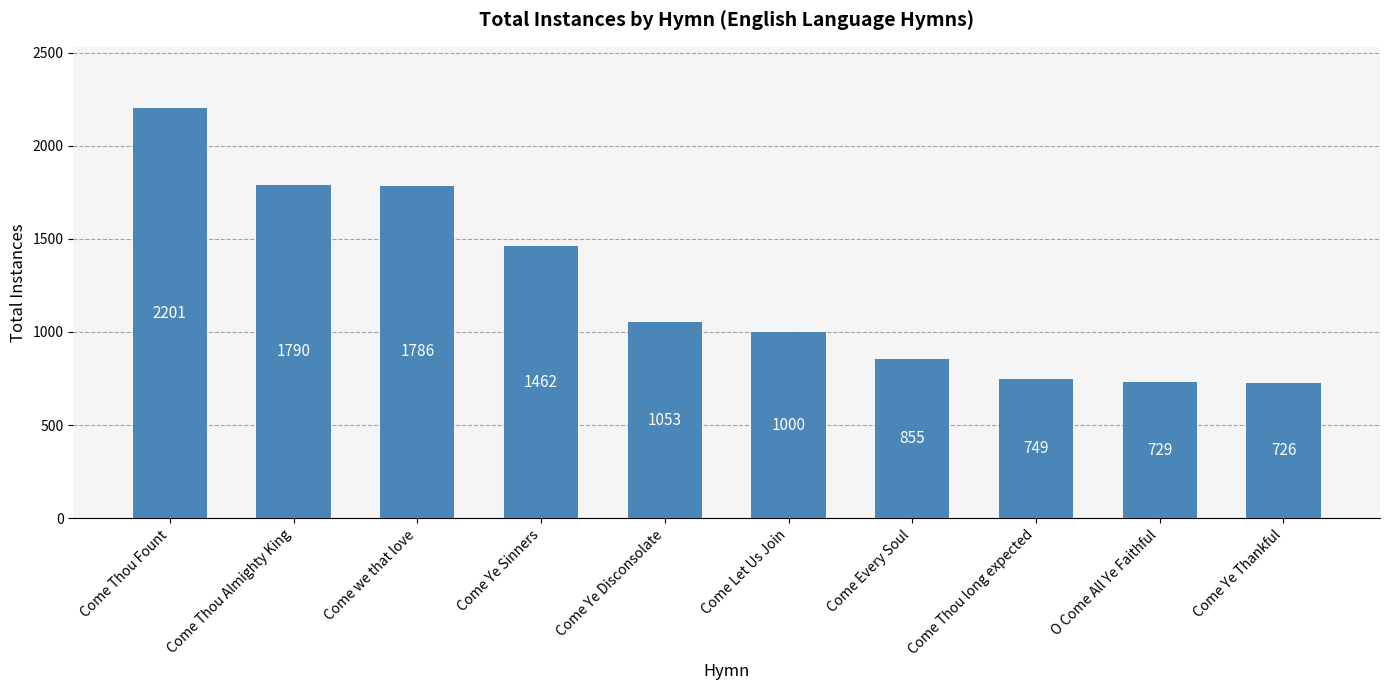

Are the bars horizontal?

No